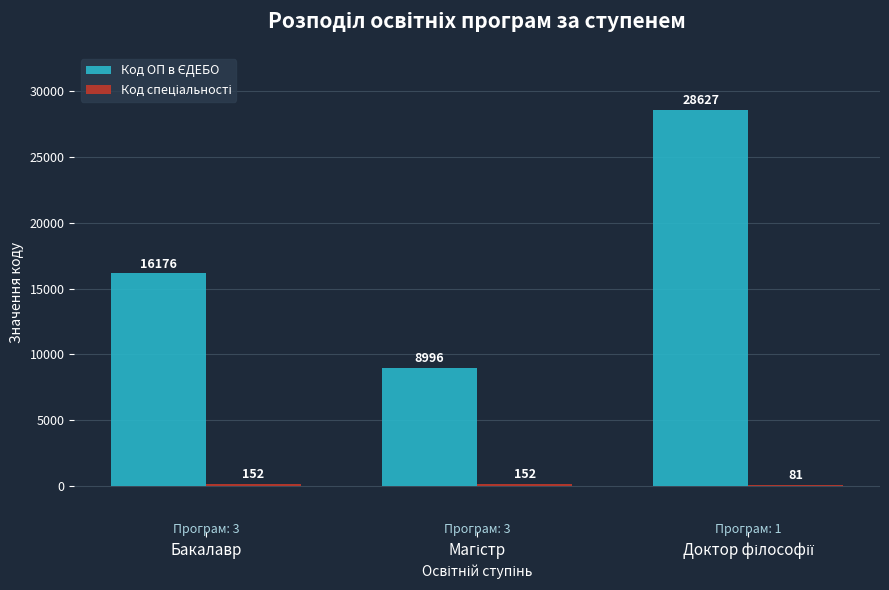

What is the total value across all series at Бакалавр?

16328